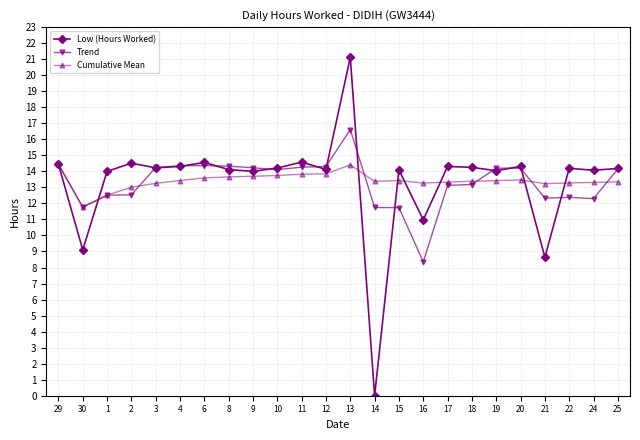

What is the value of the Trend point at the 20th from the left?

14.2